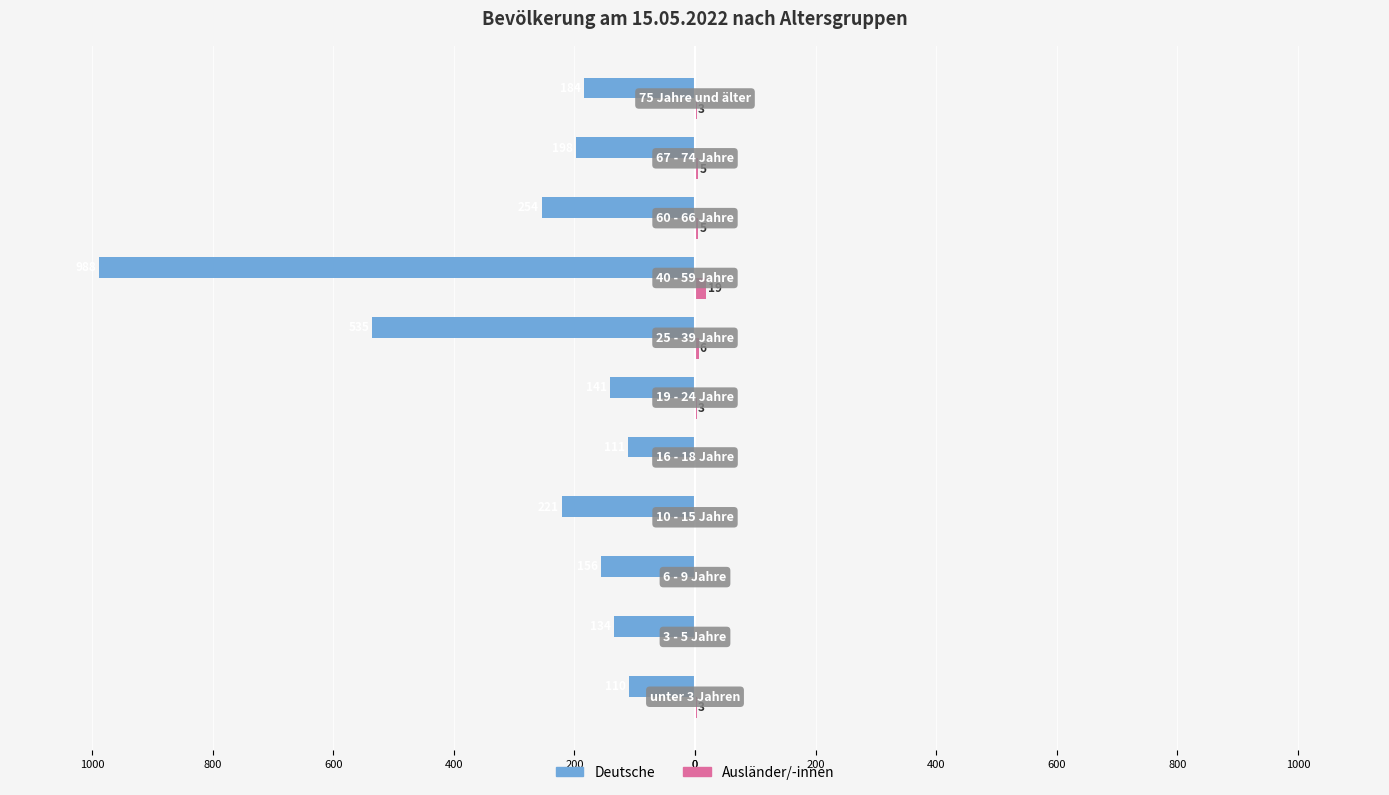

How many values in Ausländer/-innen are above zero?

7